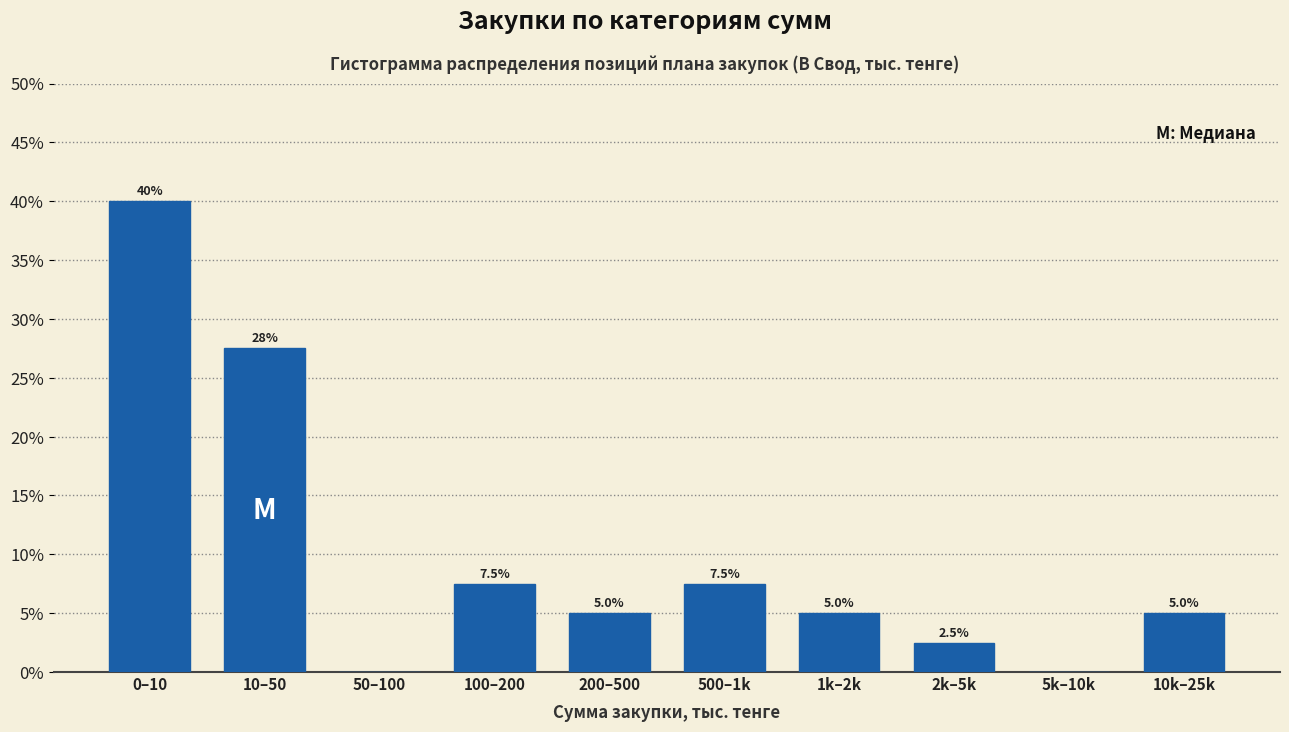

Reading left to right, what are all the values shown in this chart?

0–10=40.0	10–50=27.5	50–100=0.0	100–200=7.5	200–500=5.0	500–1k=7.5	1k–2k=5.0	2k–5k=2.5	5k–10k=0.0	10k–25k=5.0